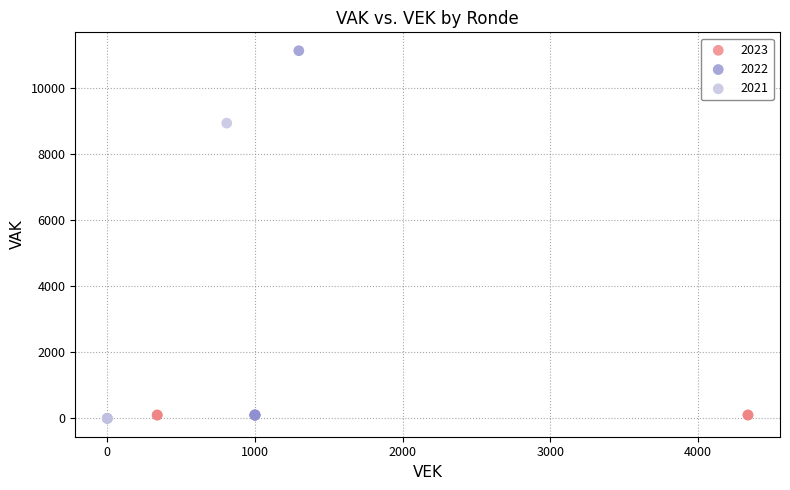

Which series contains the highest Y value?

2022